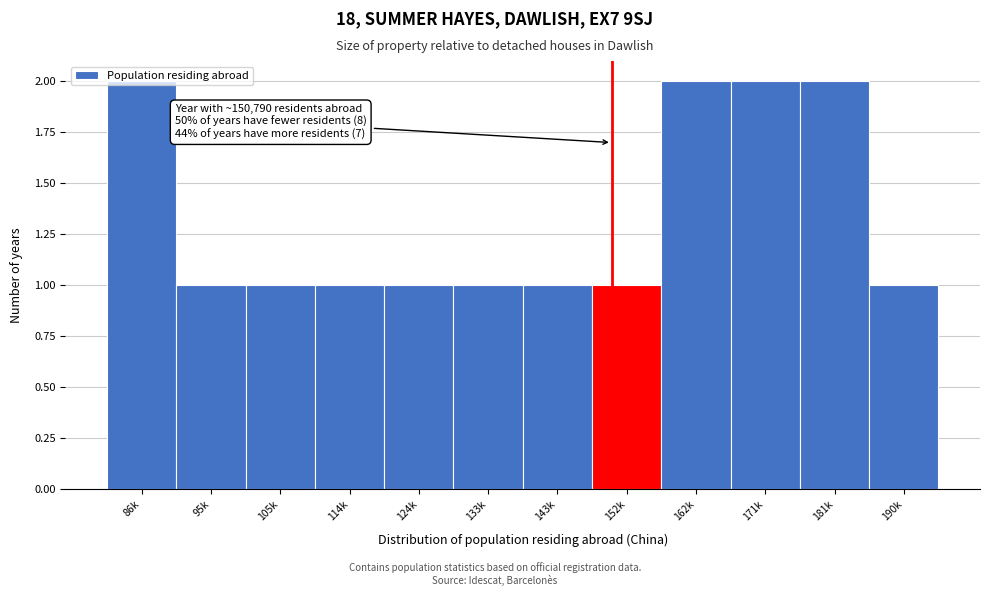

Between 124k and 86k, which is larger?

86k